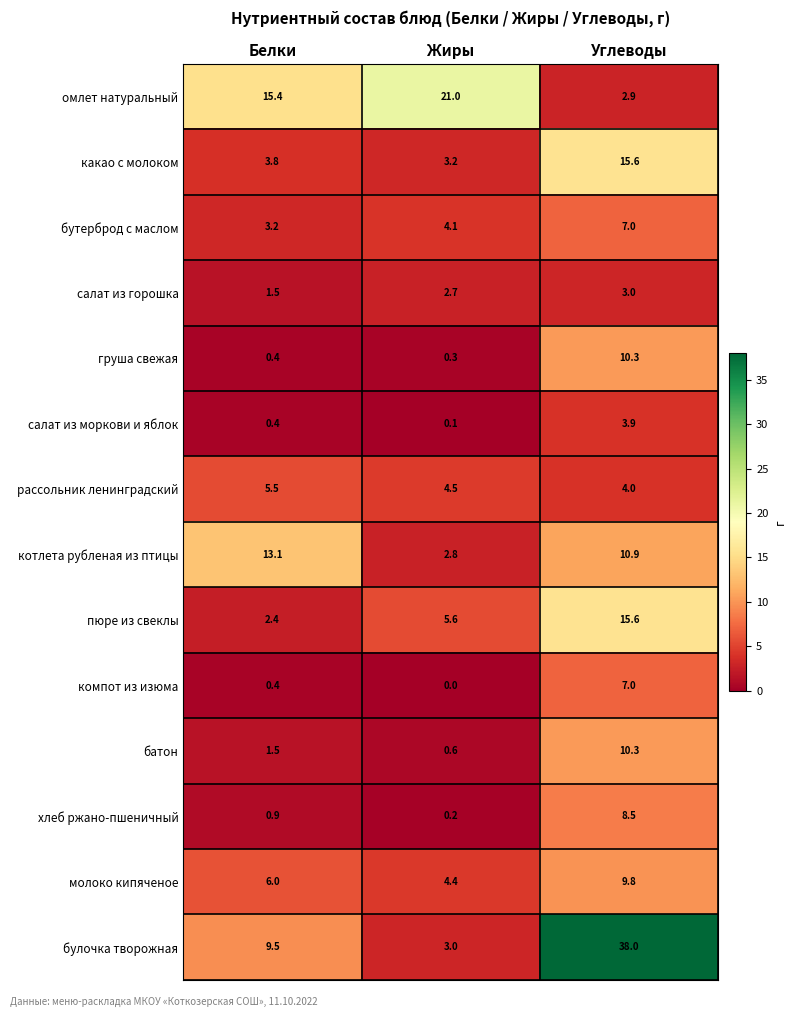

What is the difference between the highest and lowest values at Углеводы?

35.1